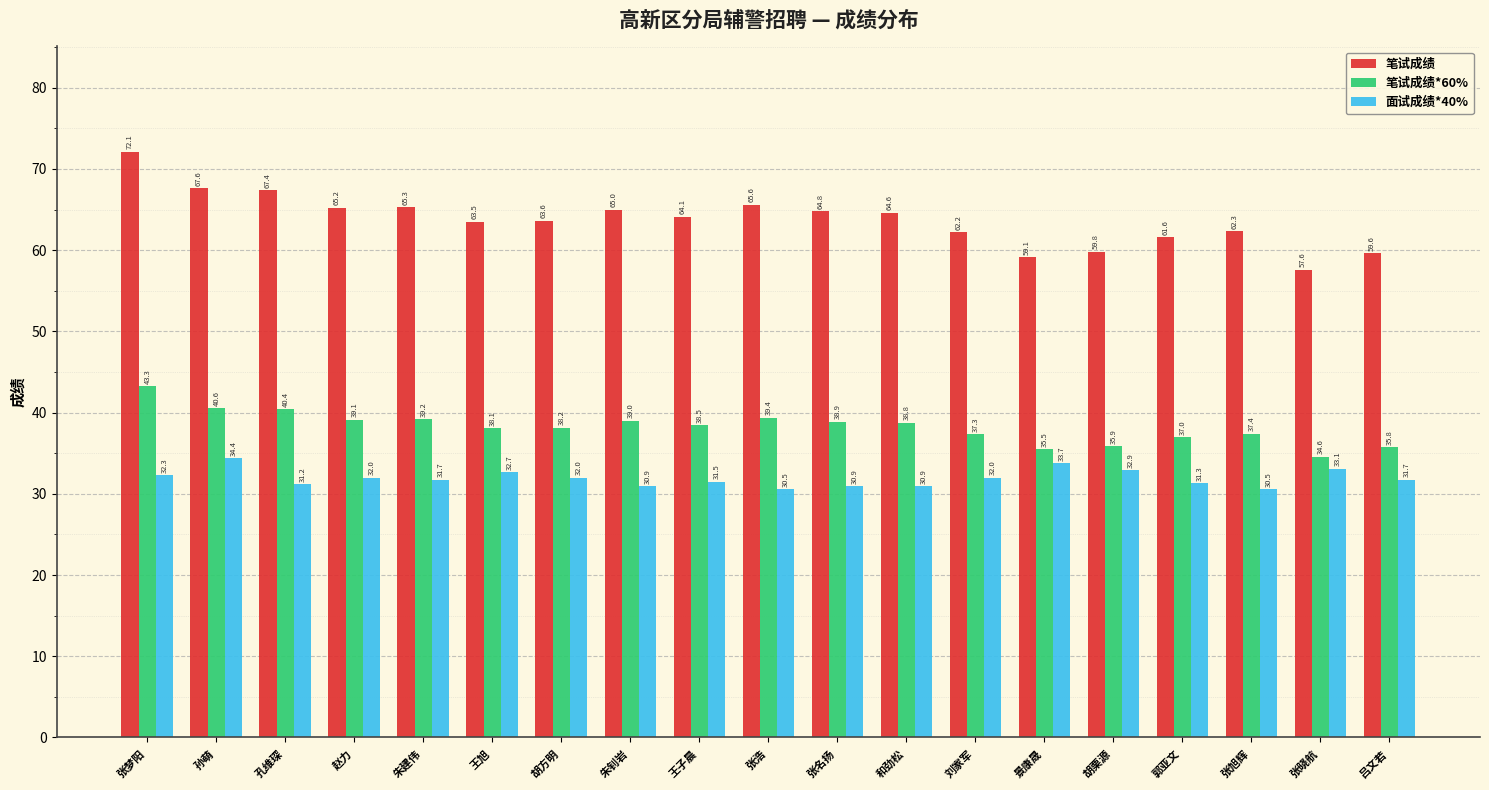

What is the average value of the 面试成绩*40% series?

31.9